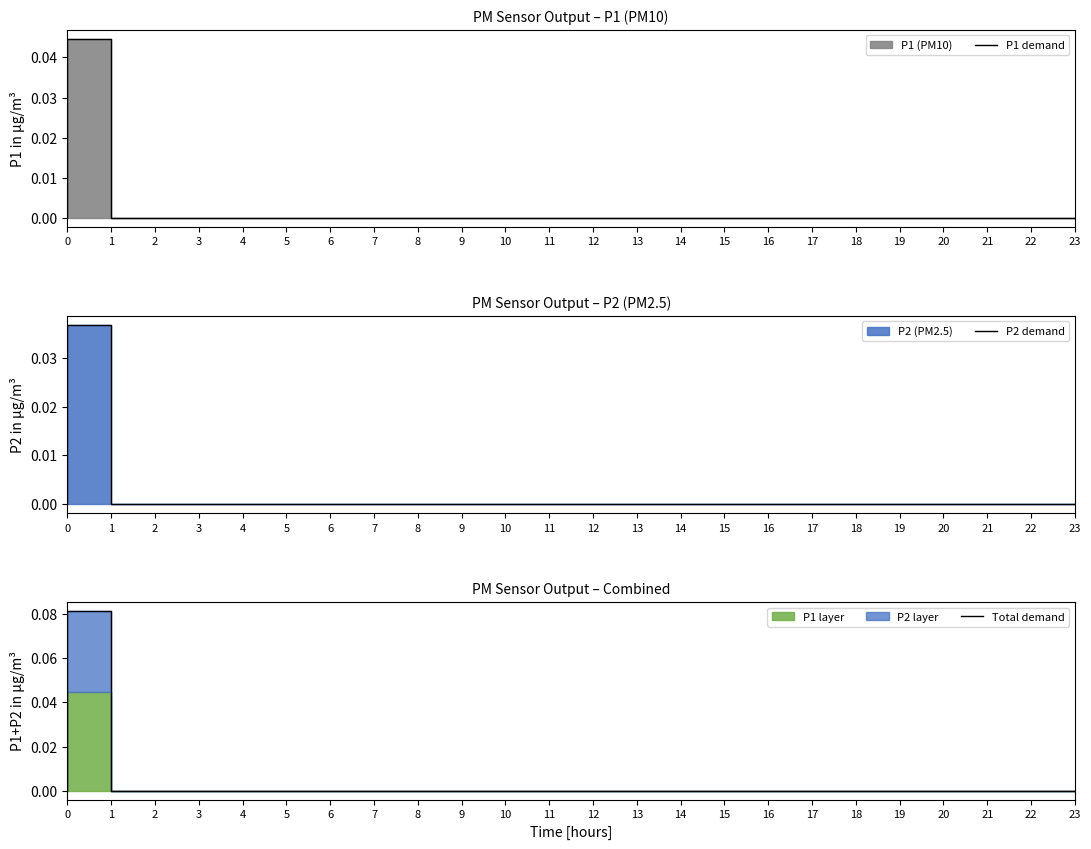

What is the greatest value displayed?

0.1